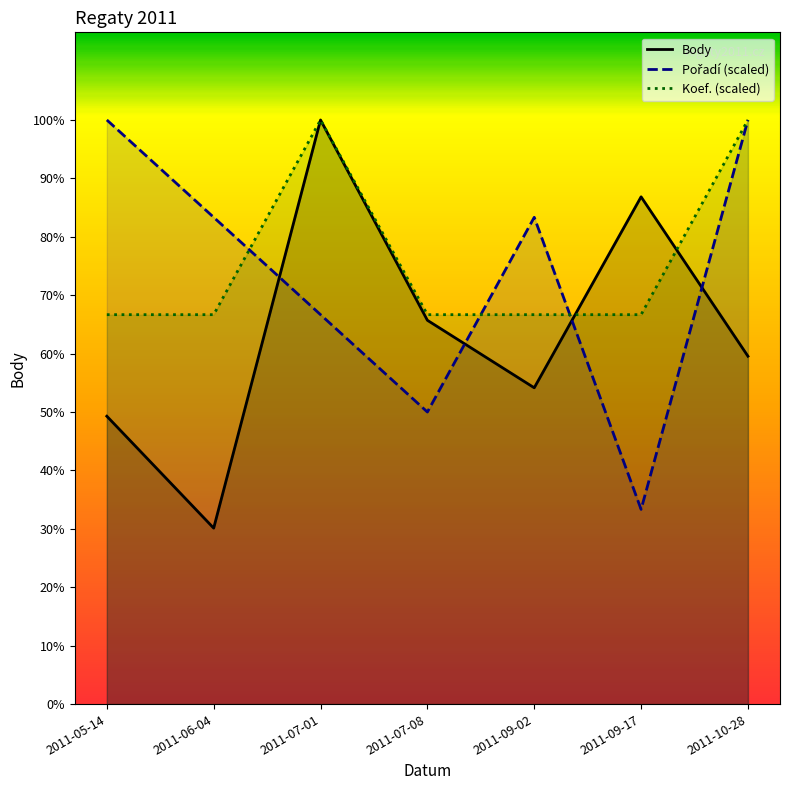

List the labels in order of Pořadí (scaled) value, smallest first.

2011-09-17, 2011-07-08, 2011-07-01, 2011-06-04, 2011-09-02, 2011-05-14, 2011-10-28